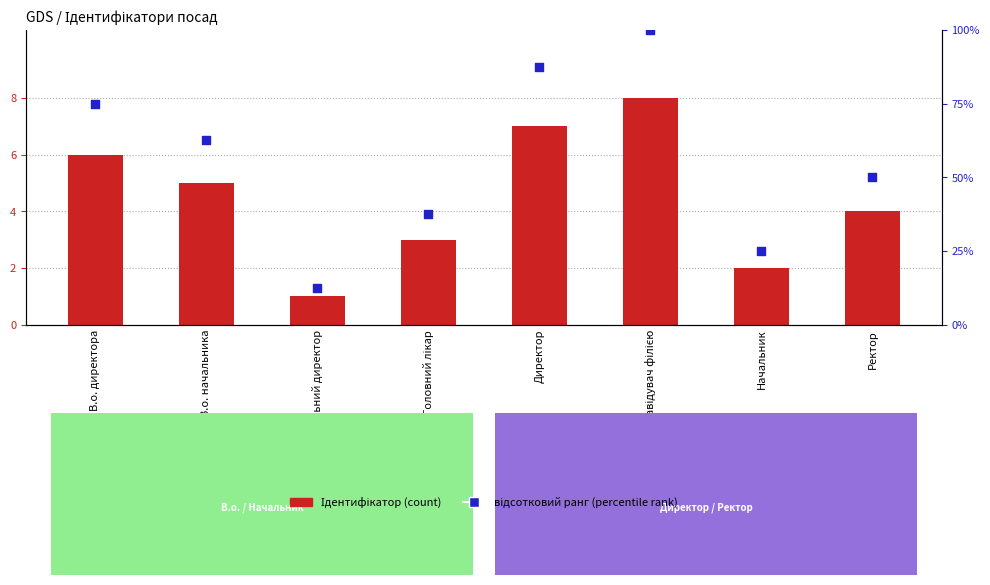

Which series contains the lowest Y value?

Ідентифікатор